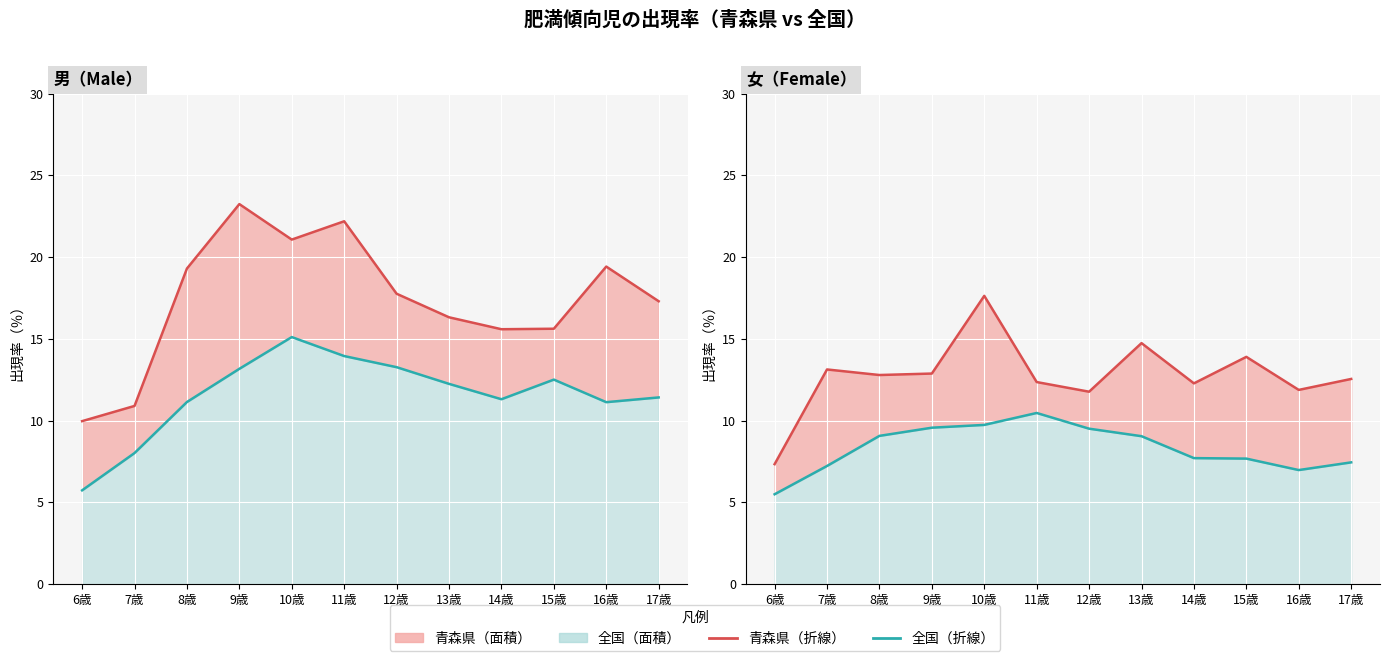

What is the label of the 11th point from the right?

7歳